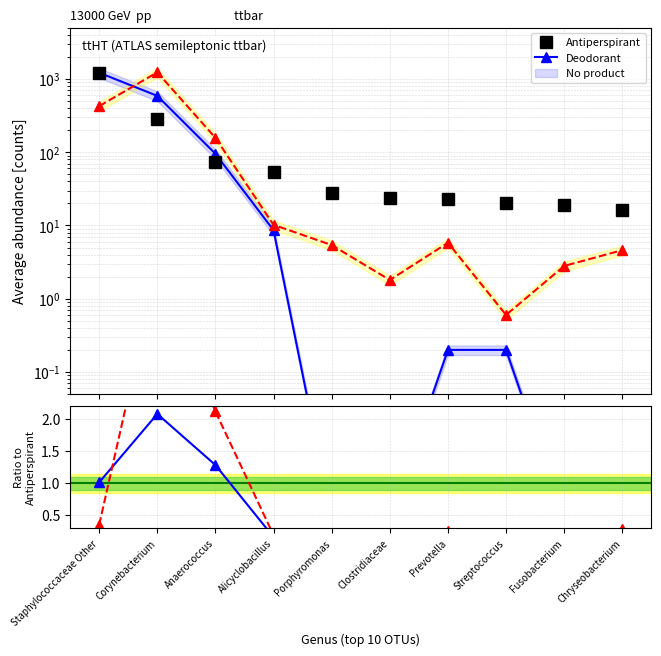

What is the highest value of the Antiperspirant series?

1200.7